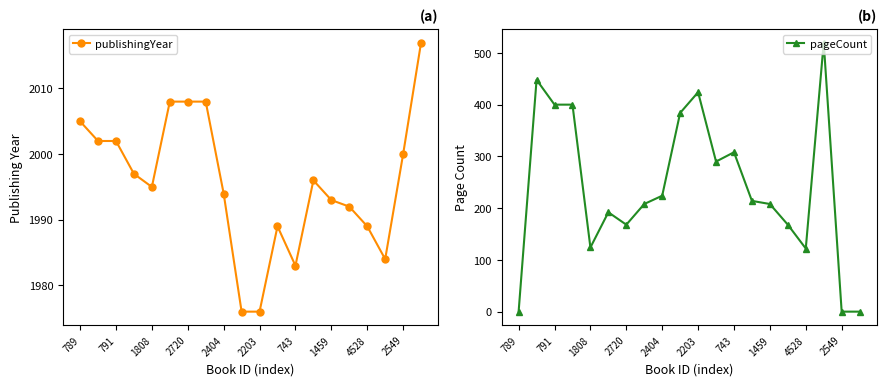

What are all the series names shown in the legend?

publishingYear, pageCount